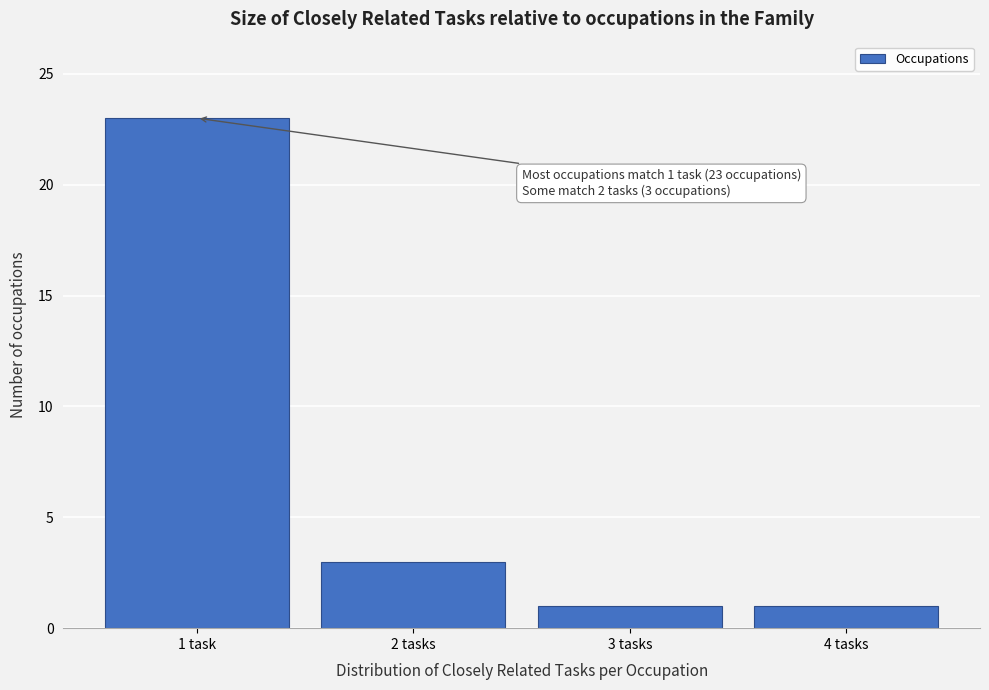

Reading right to left, extract all data points from this chart.

1	1	3	23